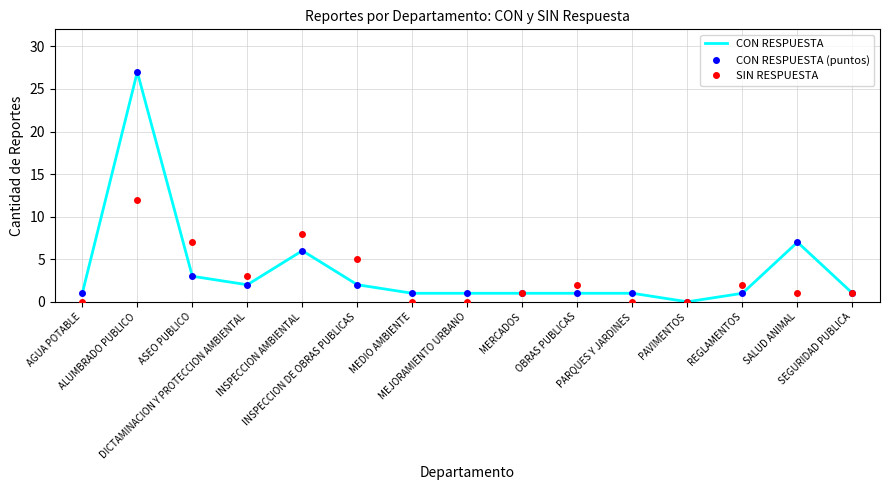

The value of SIN RESPUESTA at MERCADOS is 1. True or false?

True